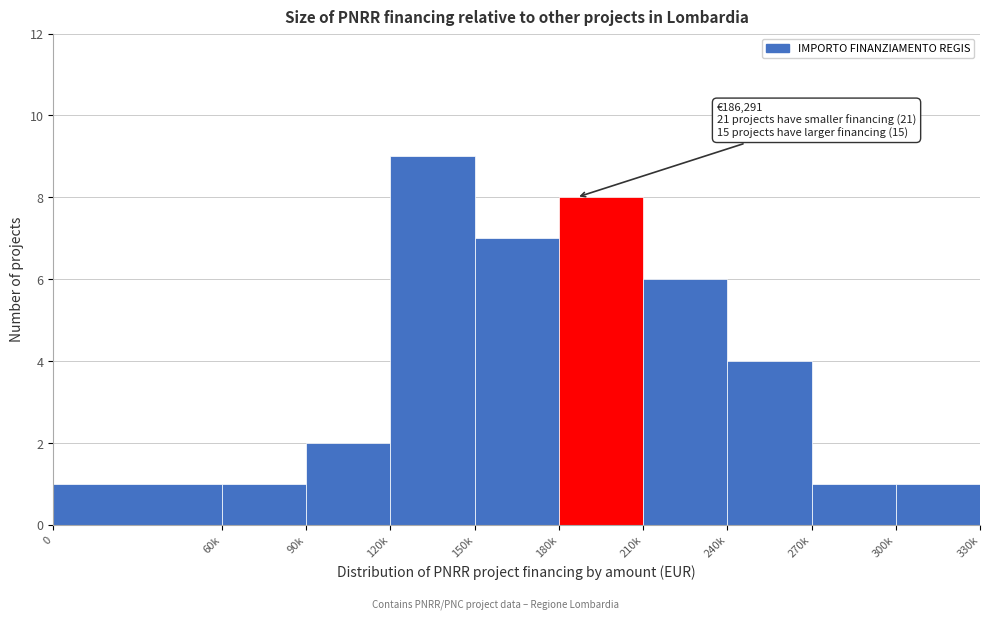

Reading left to right, list all the values displayed in this chart.

0=1	60k=1	90k=2	120k=9	150k=7	180k=8	210k=6	240k=4	270k=1	300k=1